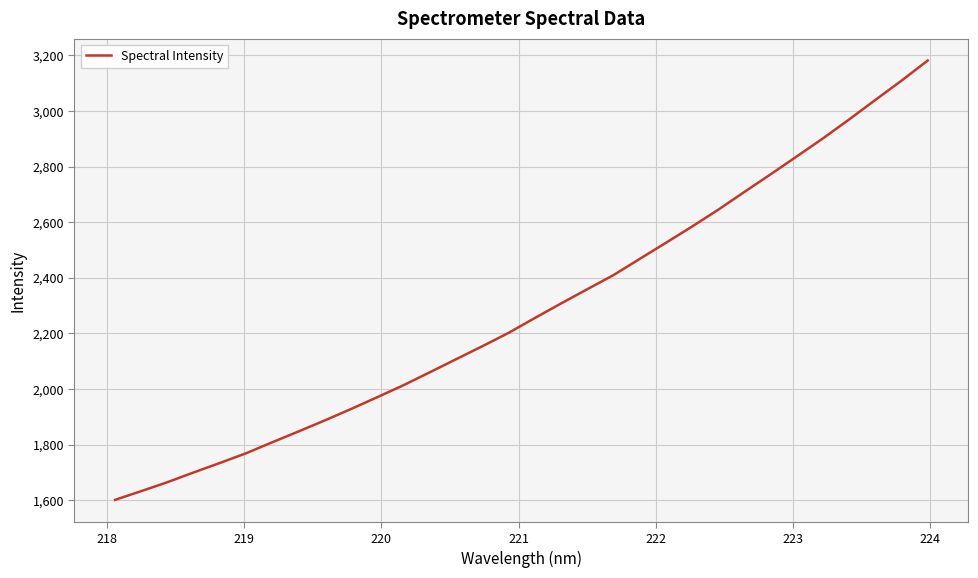

What is the maximum value shown in the chart?

3181.8